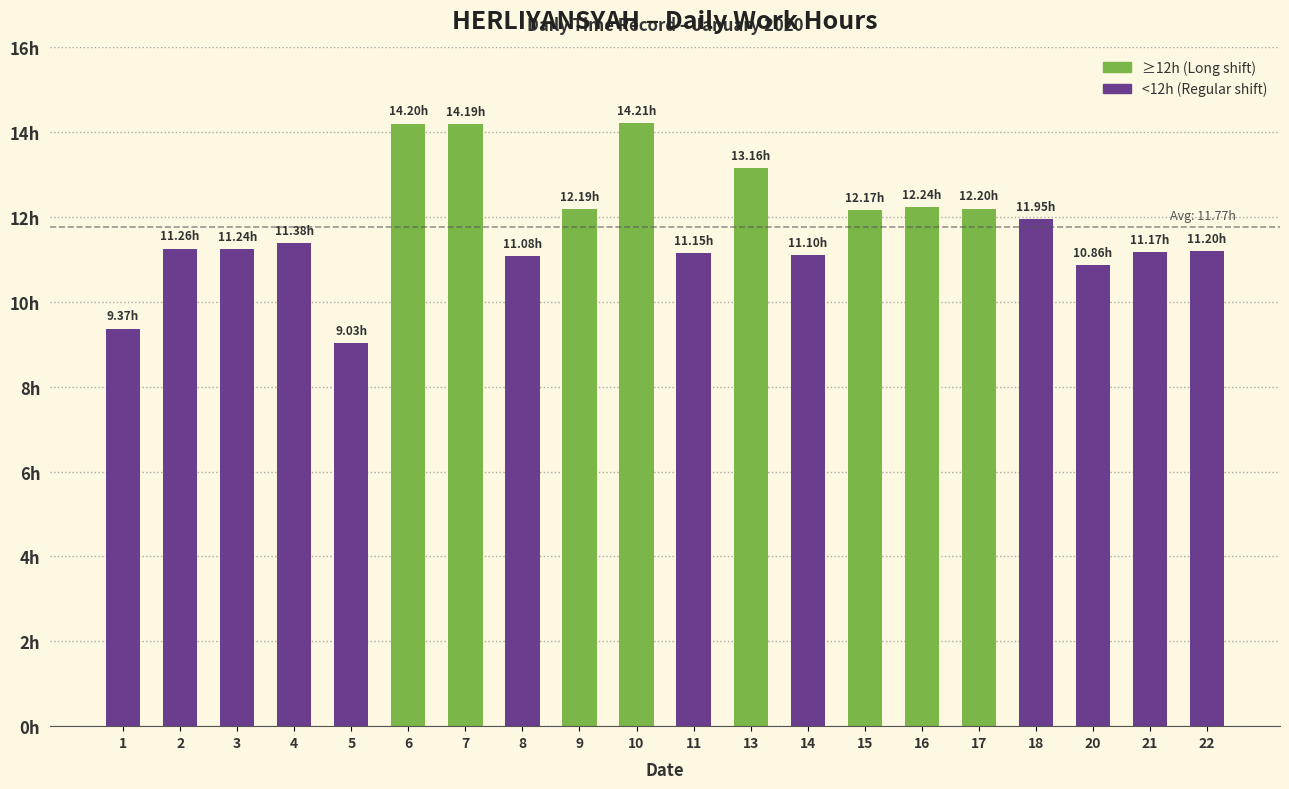

Does the chart contain any negative values?

No